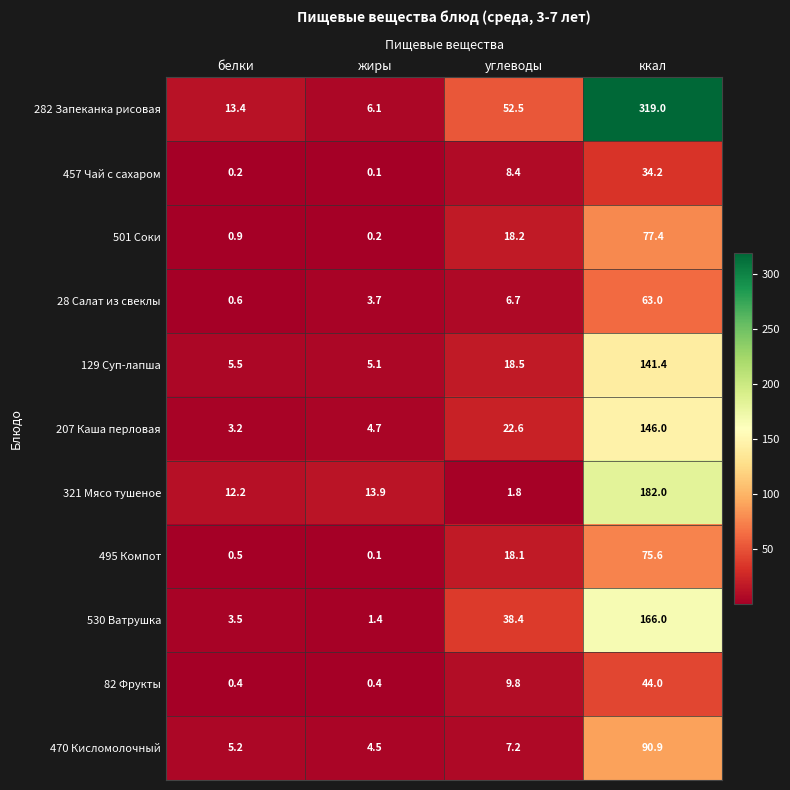

True or false: 501 Соки has a value of 77.4 at ккал.

True